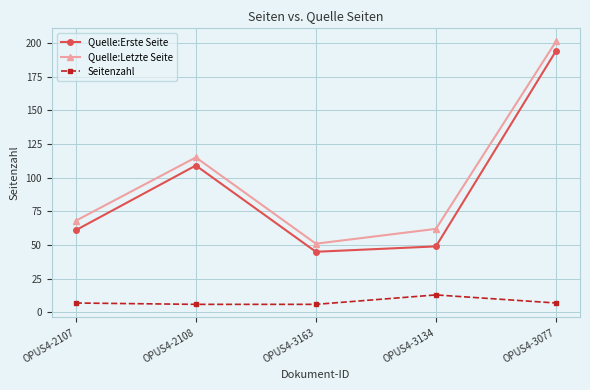

At which label does Quelle:Letzte Seite reach its minimum?

OPUS4-3163